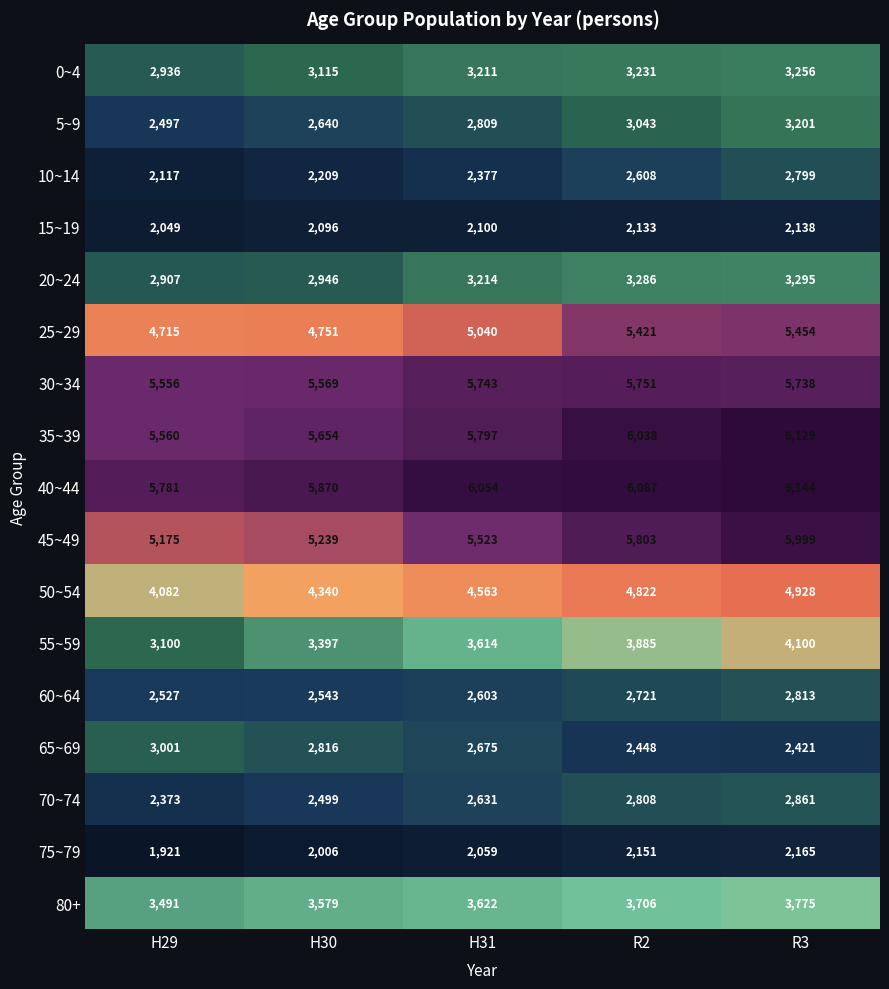

What is the sum of the 55~59 values at R2 and R3?

7985